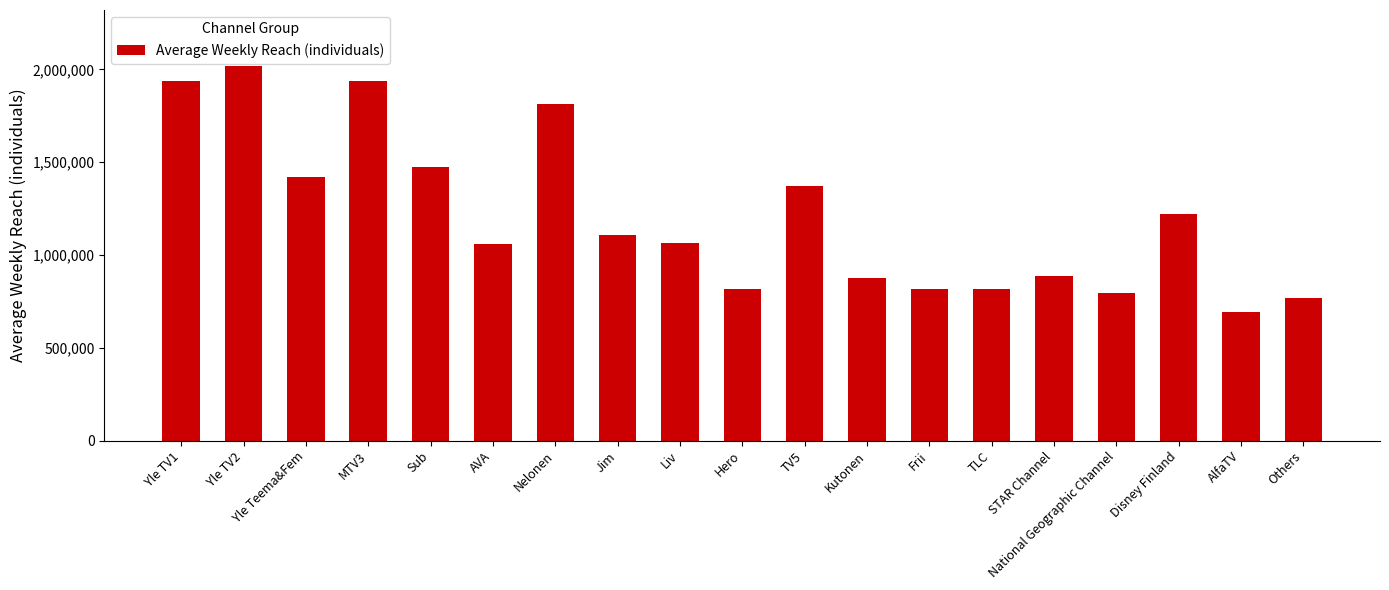

Which label corresponds to the smallest value in the chart?

AlfaTV